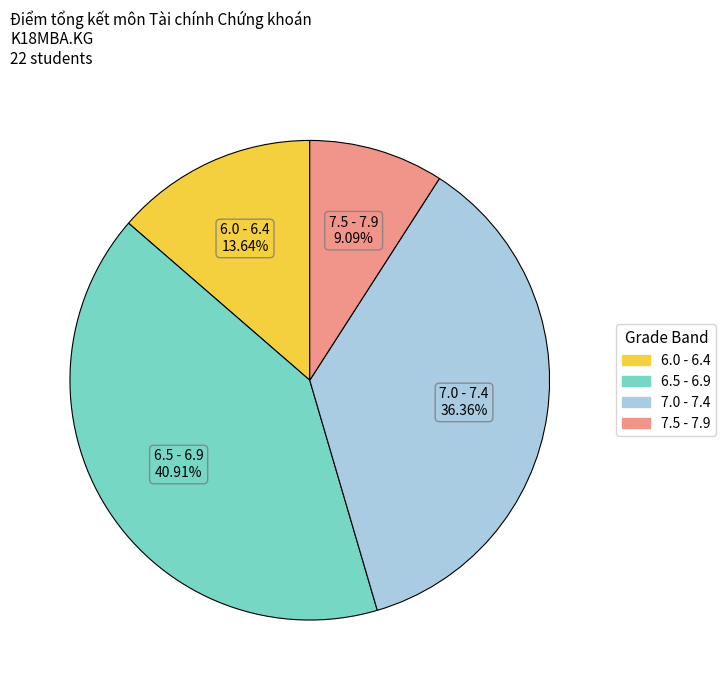

Is there a majority slice in this chart?

No